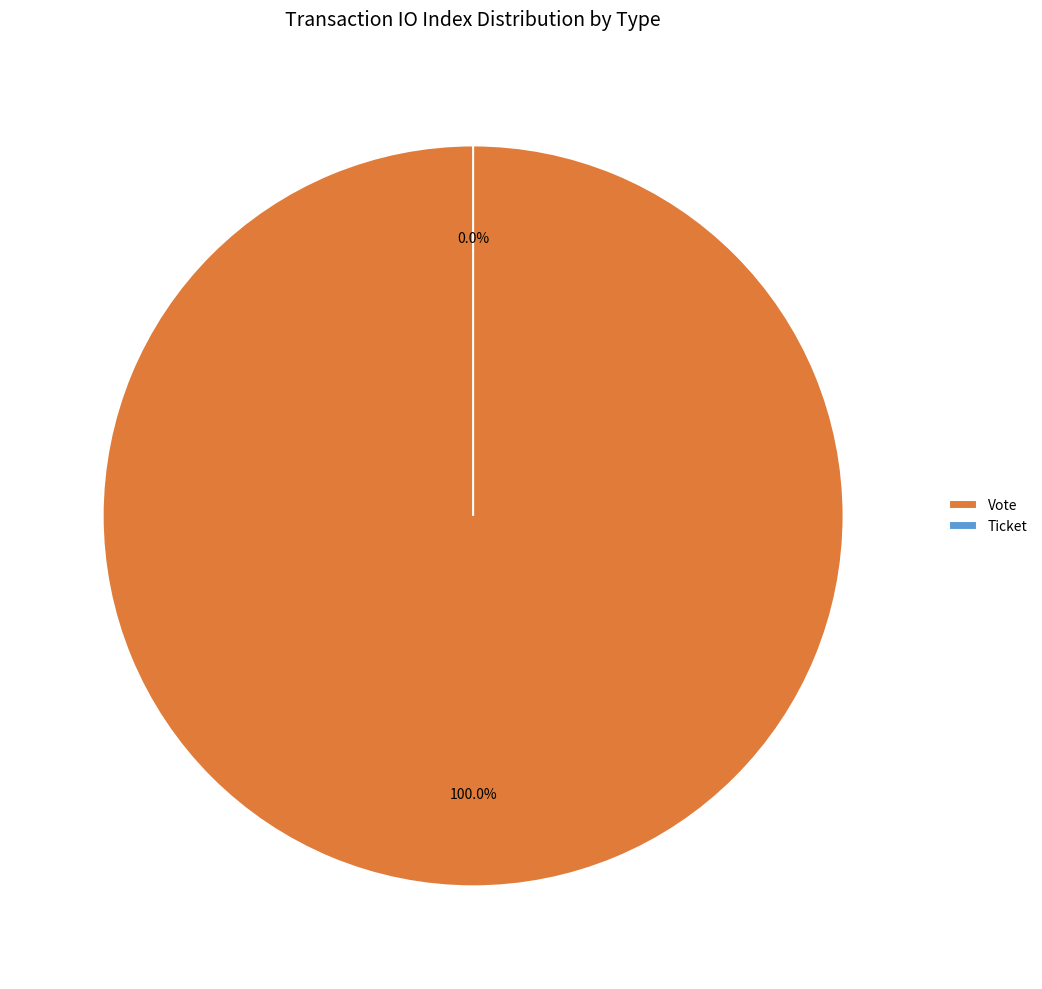

Does any single category account for the majority?

Yes